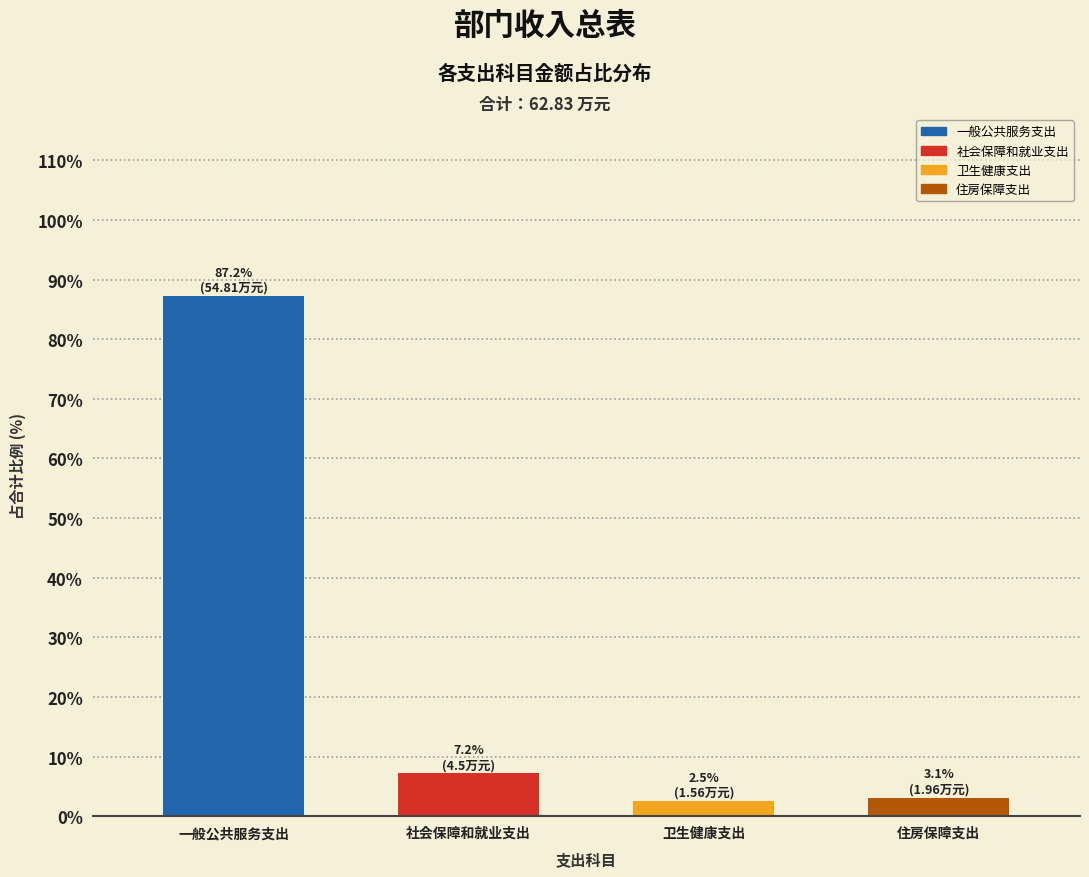

Reading left to right, what are all the values shown in this chart?

一般公共服务支出=87.2	社会保障和就业支出=7.2	卫生健康支出=2.5	住房保障支出=3.1